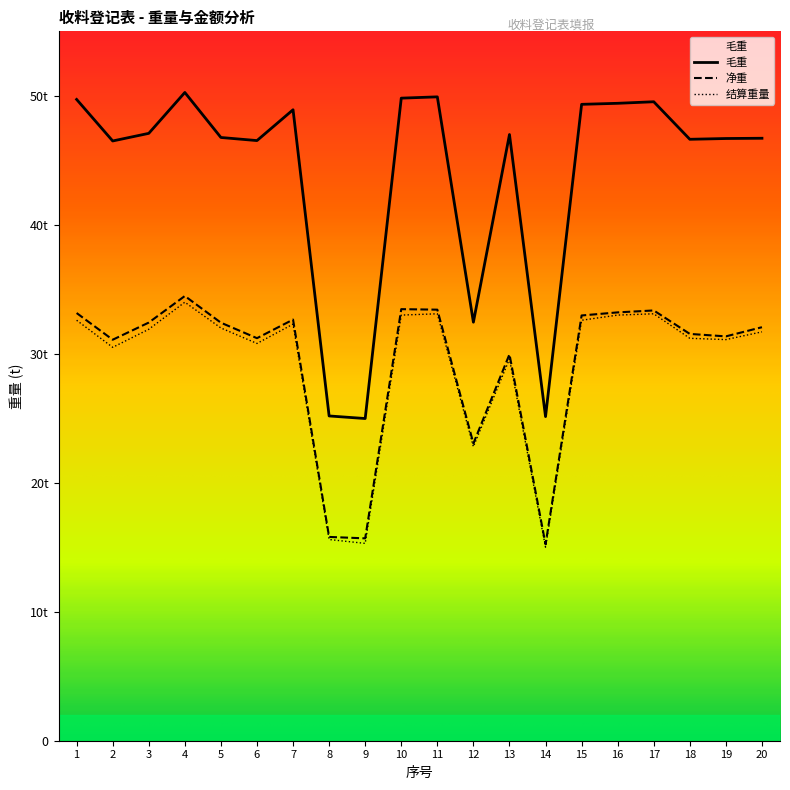

True or false: 结算重量 and 毛重 cross at least once.

False